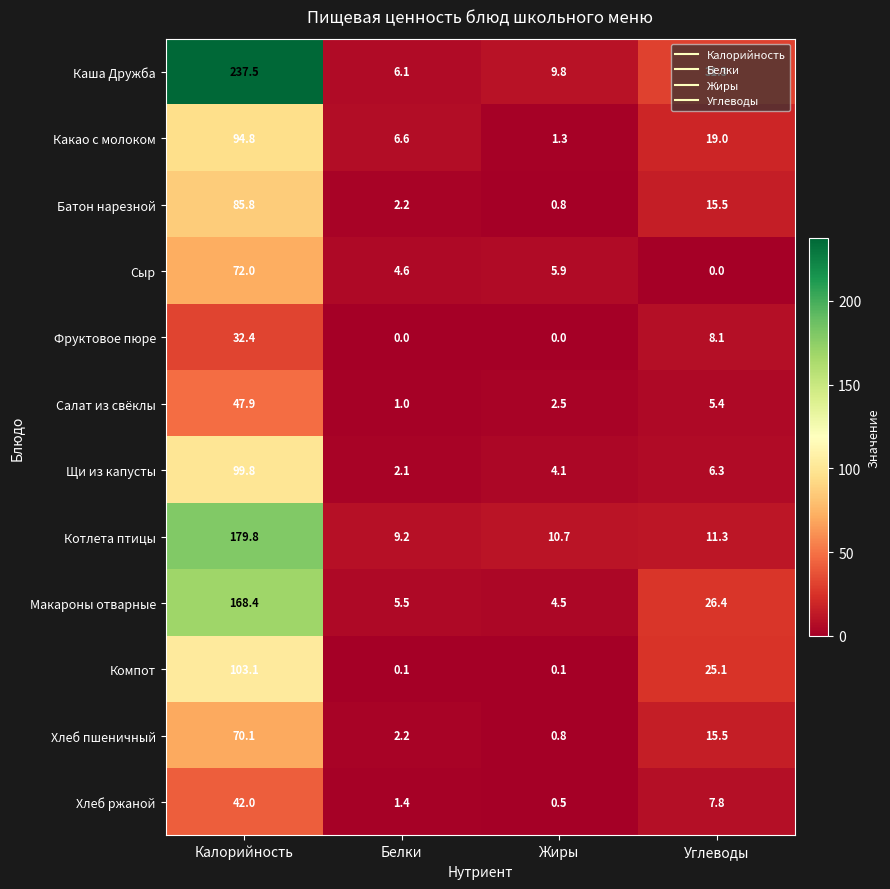

List the series in order of their peak value, lowest first.

Фруктовое пюре, Хлеб ржаной, Салат из свёклы, Хлеб пшеничный, Сыр, Батон нарезной, Какао с молоком, Щи из капусты, Компот, Макароны отварные, Котлета птицы, Каша Дружба